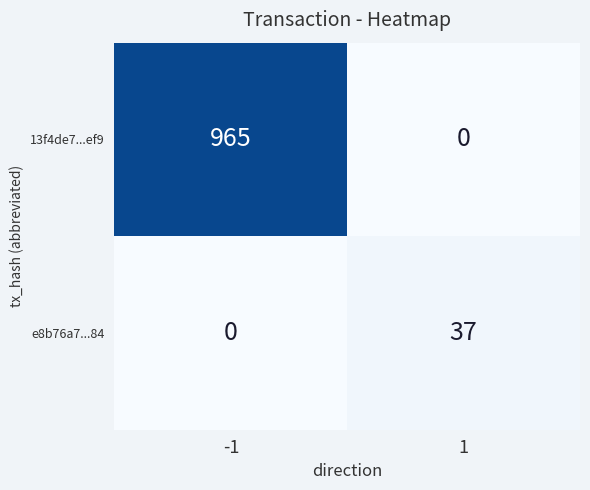

What is the sum of all 13f4de7...ef9 values?

965